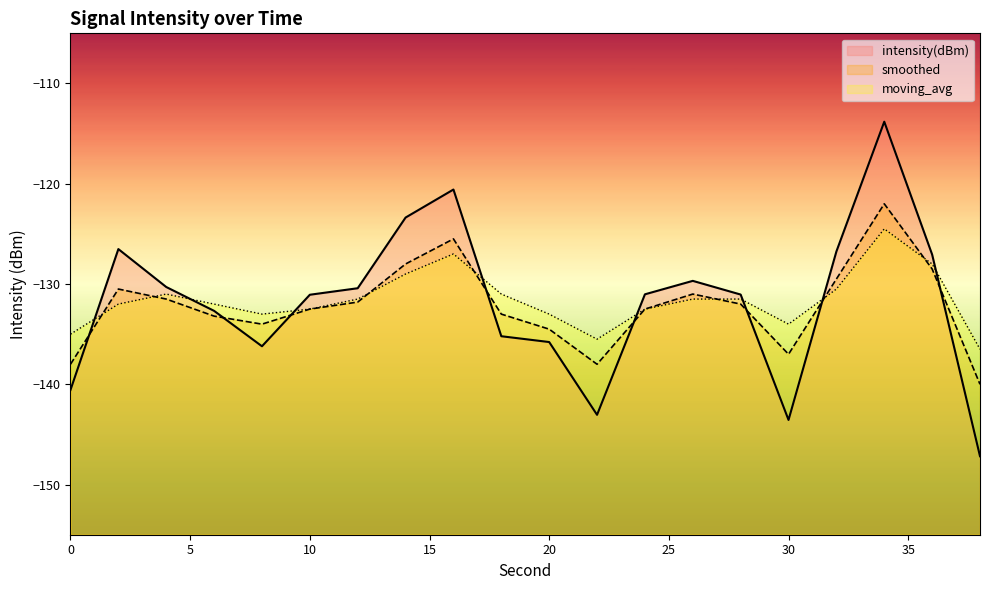

True or false: smoothed and moving_avg cross at least once.

True